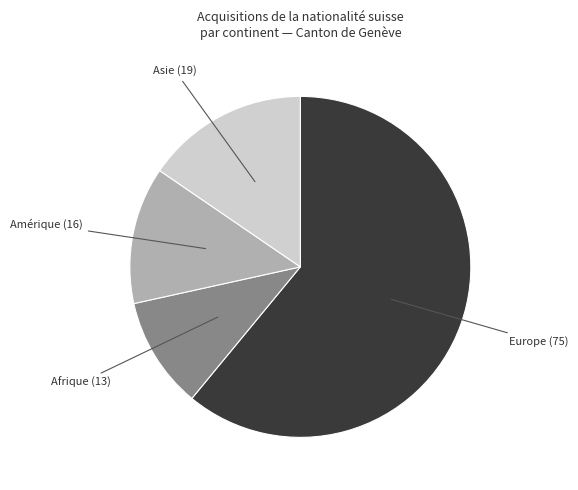

Is there any slice that represents more than half of the pie?

Yes